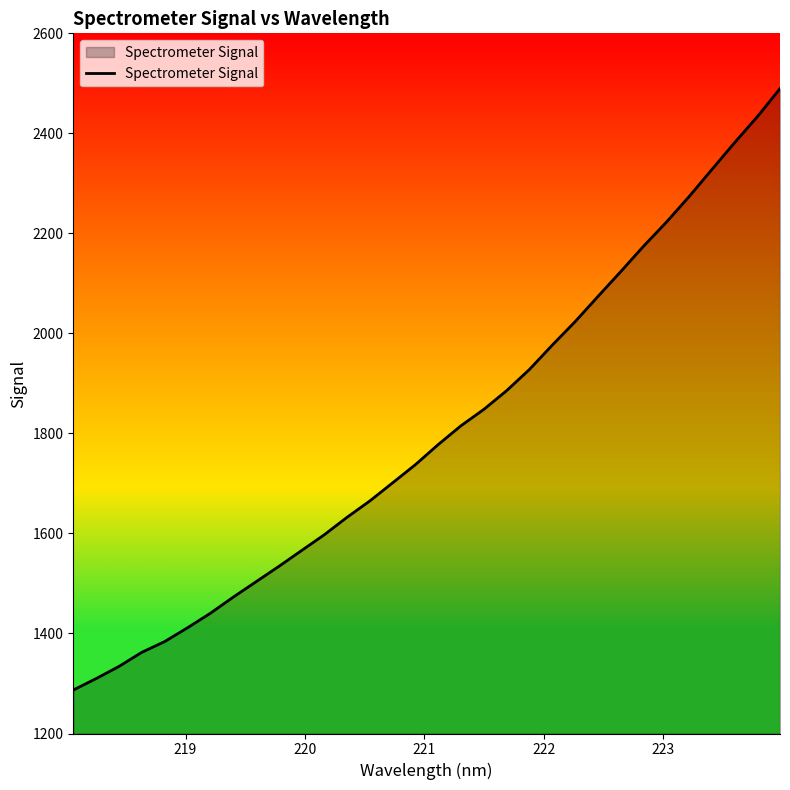

What is the smallest value displayed?

1286.9